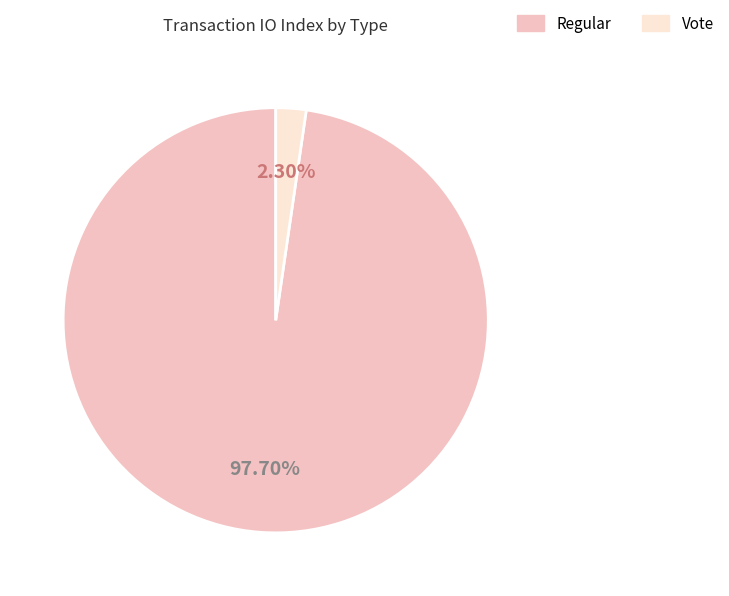

The Regular slice represents 98% of the pie. True or false?

True